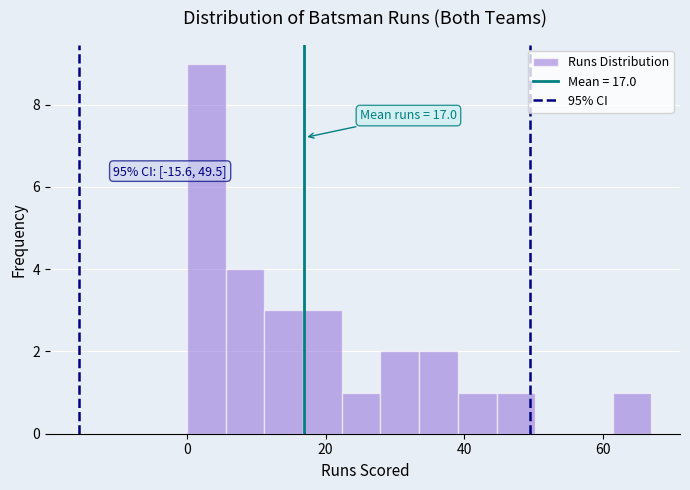

Around what value on the x-axis is the tallest bar? Give the approximate position of its centre, as read against the axis.

2